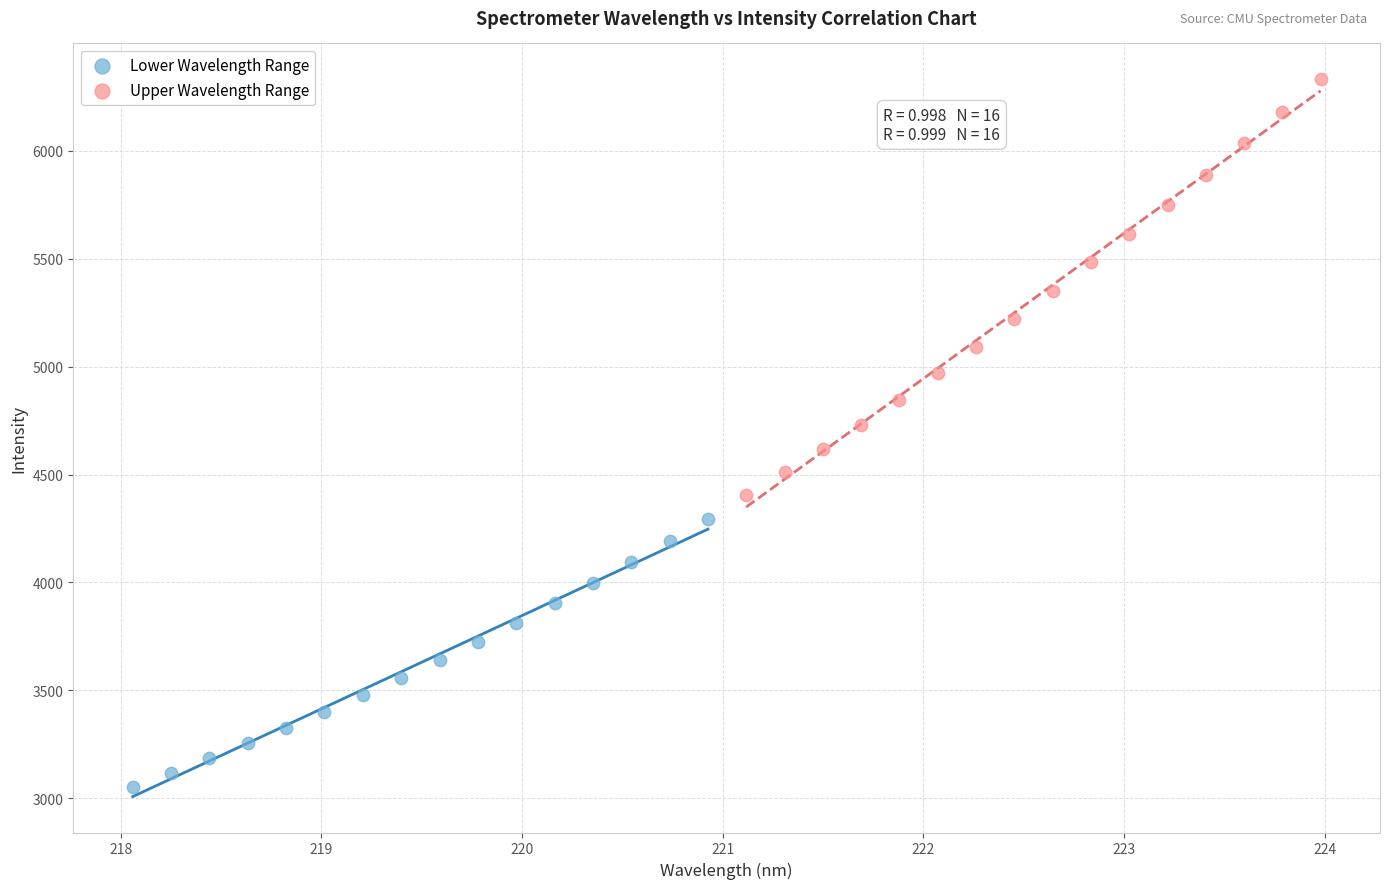

Which series reaches the maximum Y coordinate?

Upper Wavelength Range